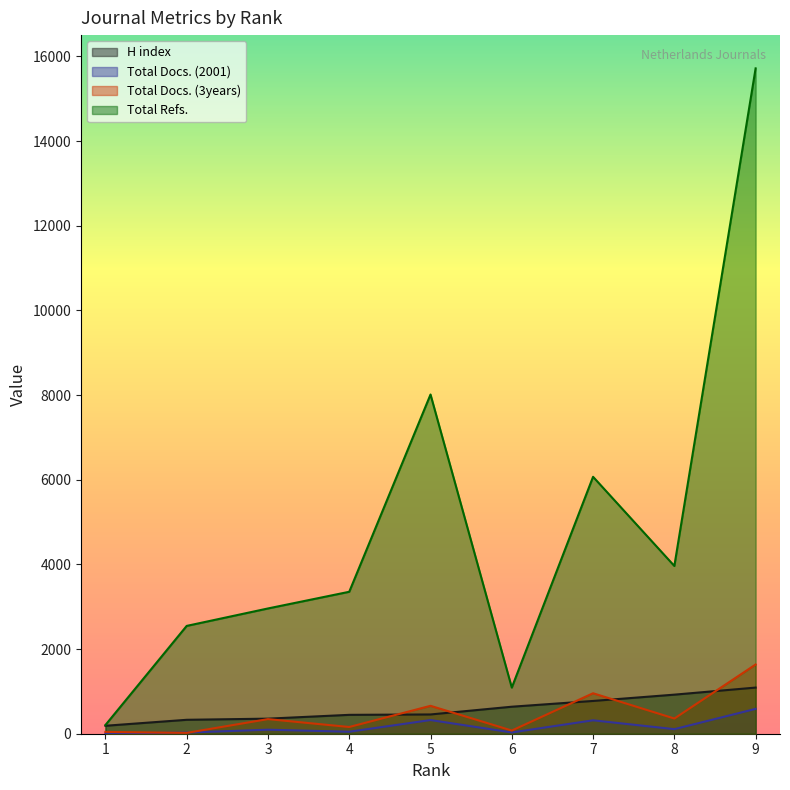

Reading left to right, transcribe all the data shown in this chart.

H index: 188	329	356	446	455	638	774	923	1090
Total Docs. (2001): 7	28	95	47	323	30	317	108	587
Total Docs. (3years): 43	20	345	159	659	75	956	359	1635
Total Refs.: 205	2547	2959	3353	8013	1090	6069	3963	15717